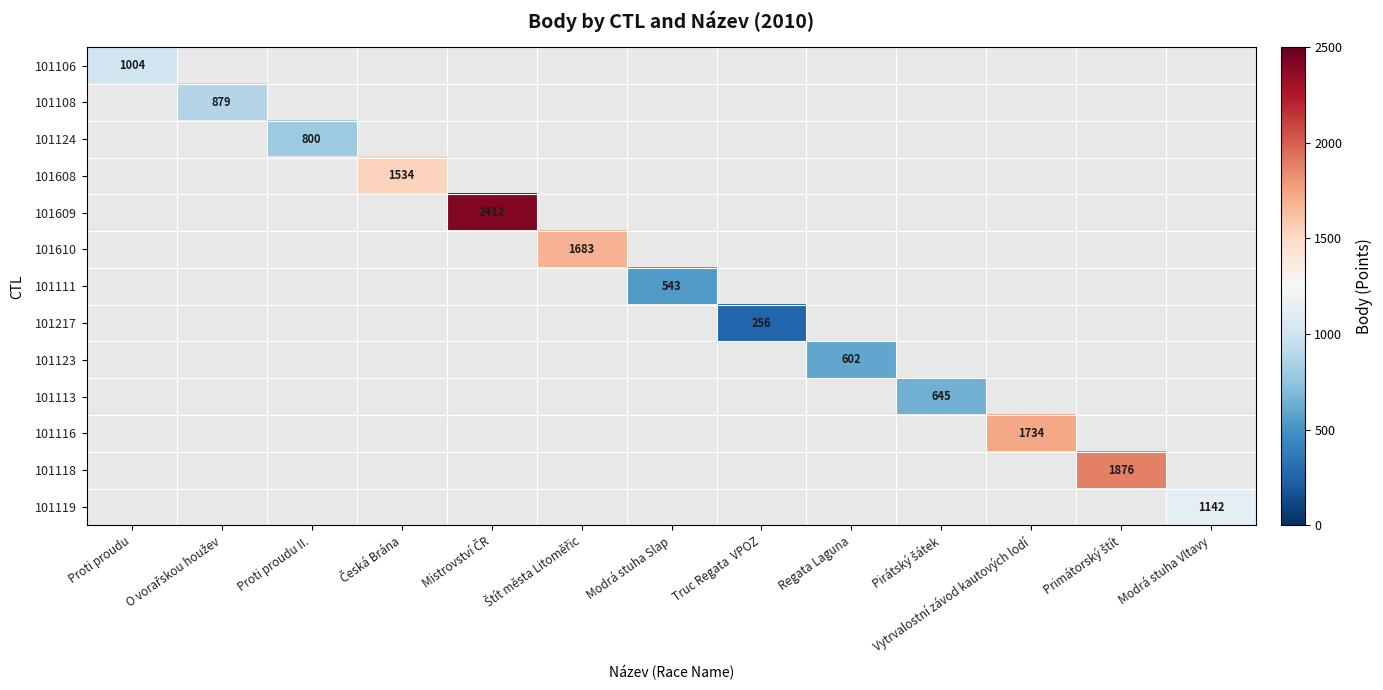

What is the minimum value shown in the chart?

256.0